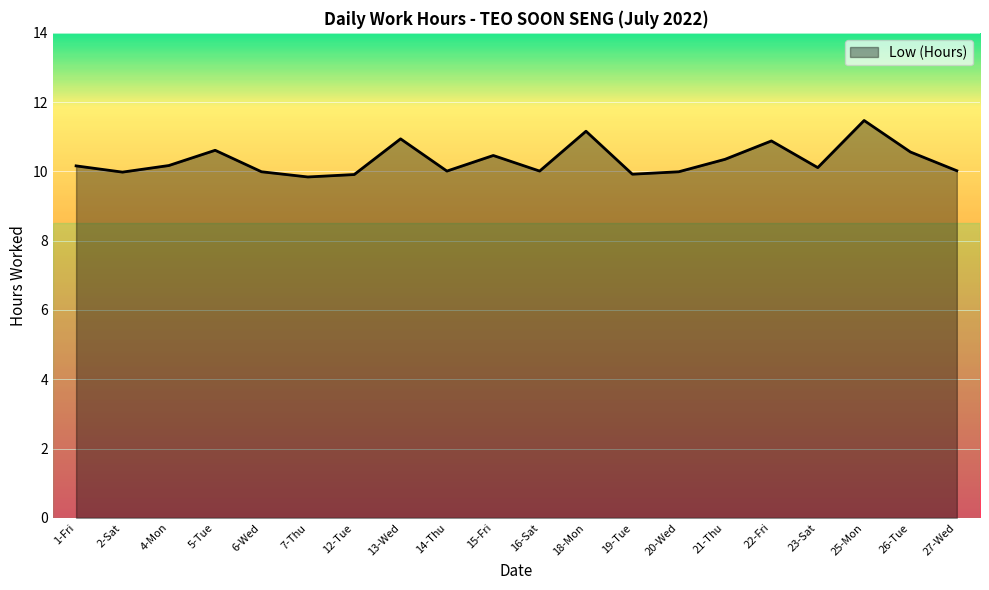

True or false: there are more than 2 points higher than both neighbors.

True